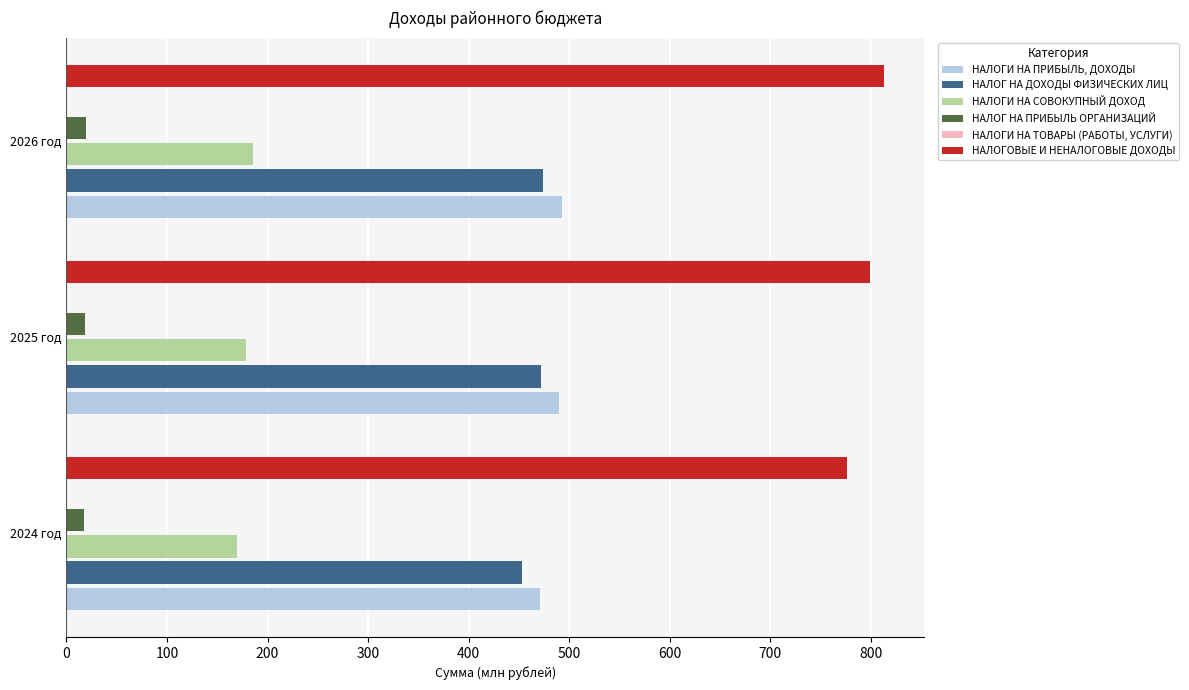

What is the sum of all НАЛОГОВЫЕ И НЕНАЛОГОВЫЕ ДОХОДЫ values?

2387.1